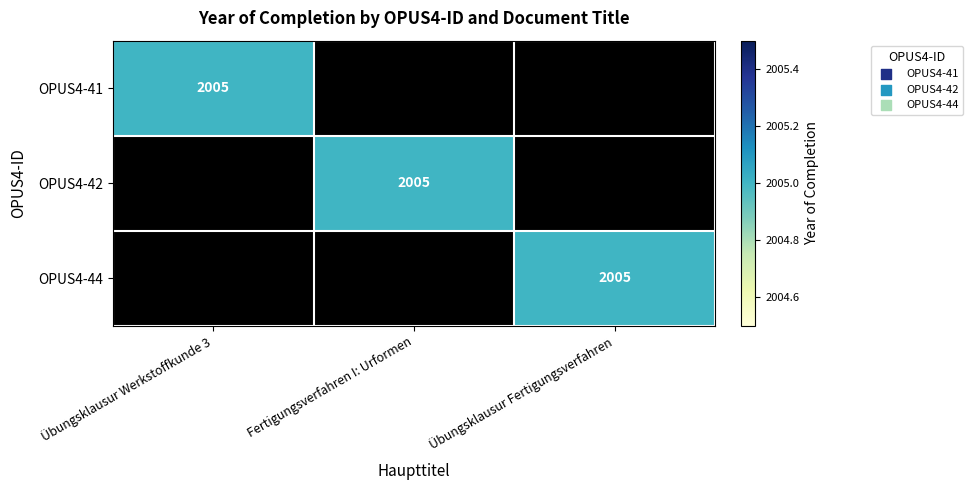

The value of OPUS4-42 at Fertigungsverfahren I: Urformen is 2005. True or false?

True